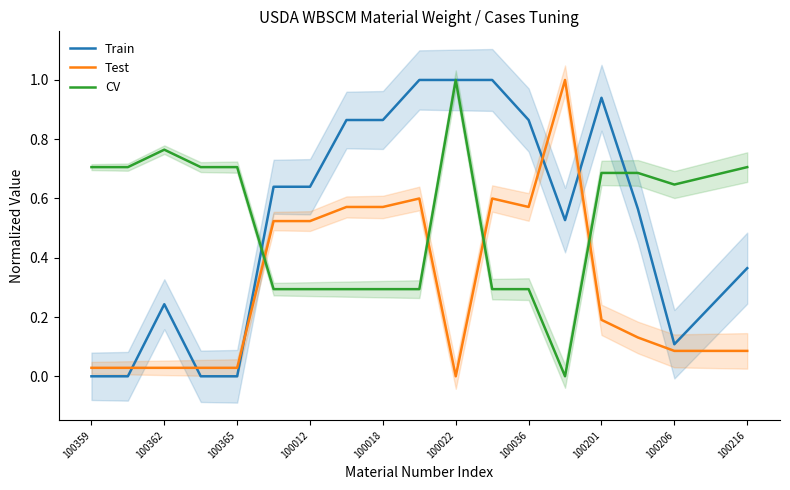

Does the chart display data point markers on the line(s)?

No